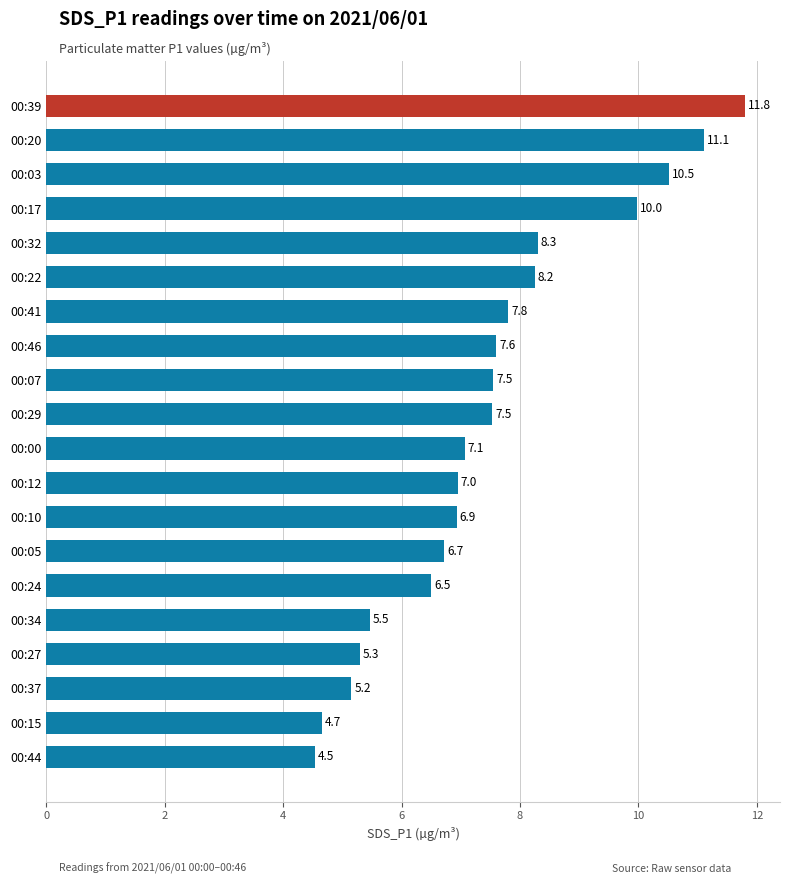

What is the average value?

7.5